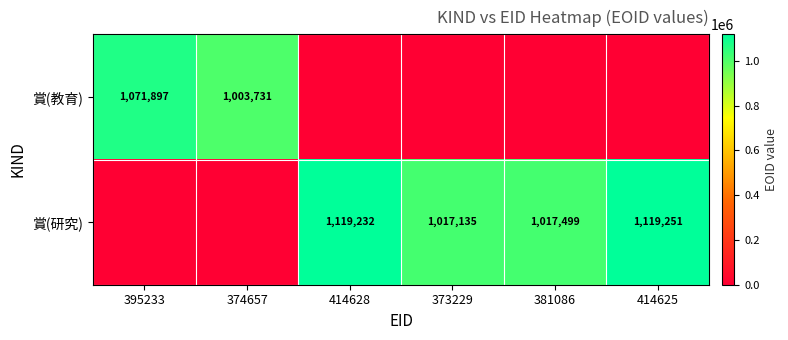

What is the sum of the 賞(研究) values at 381086 and 414625?

2136750